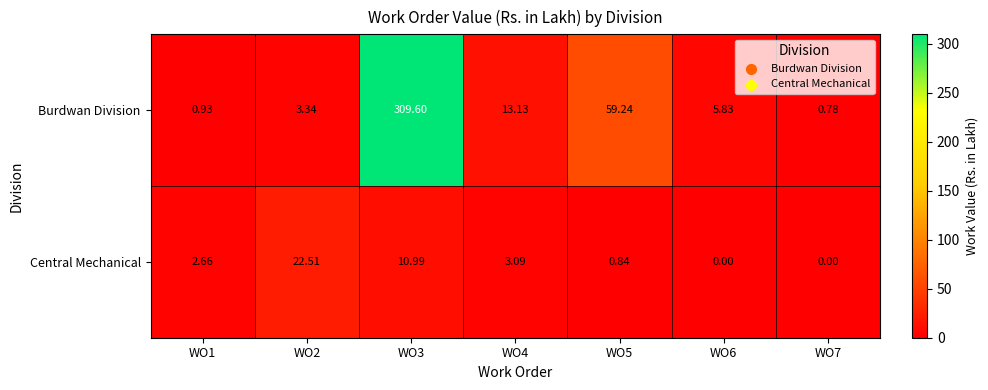

Which series changed the most between WO2 and WO4?

Central Mechanical